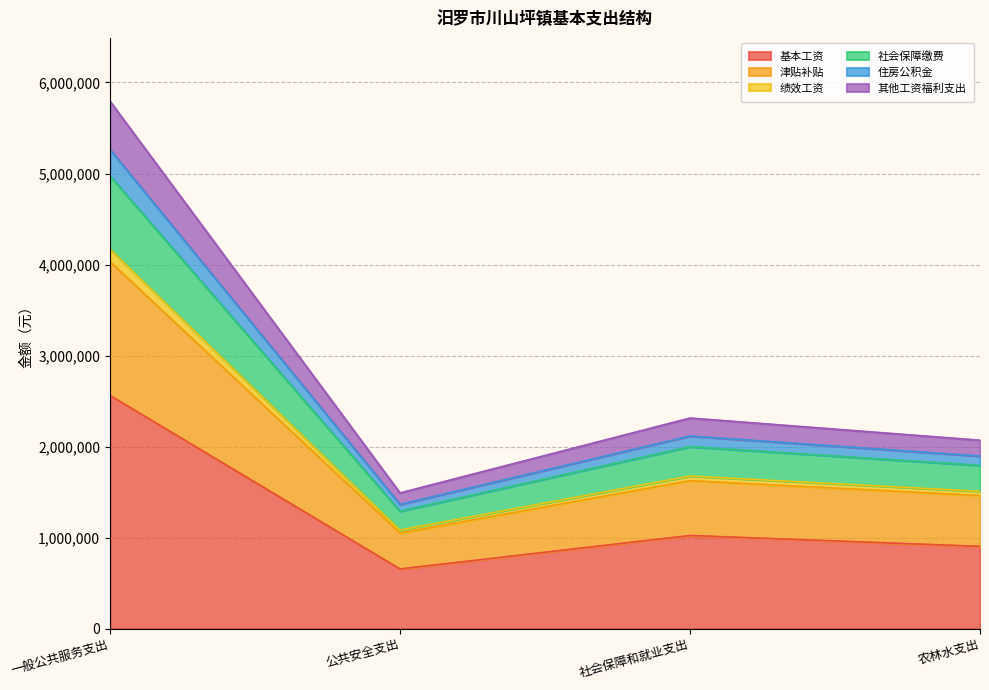

True or false: 基本工资 has a value of 903653.0 at 农林水支出.

True